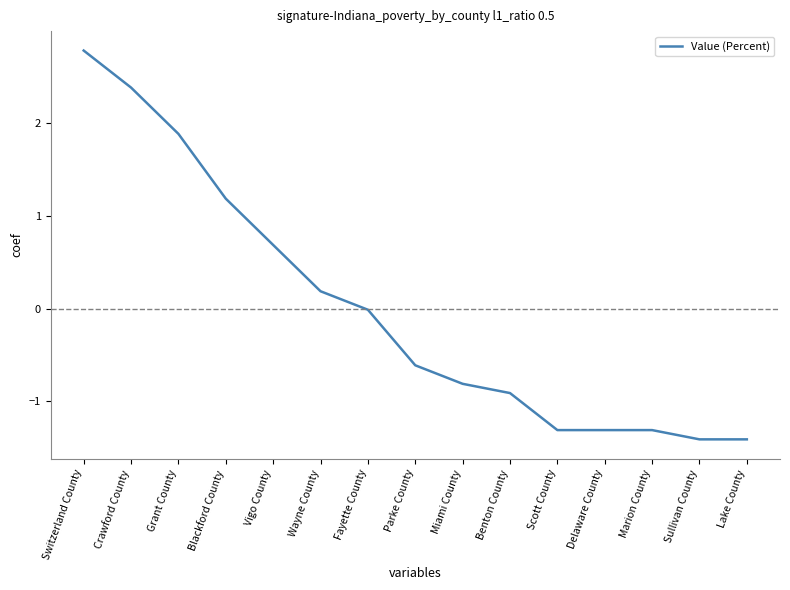

Does the chart have visible grid lines?

No